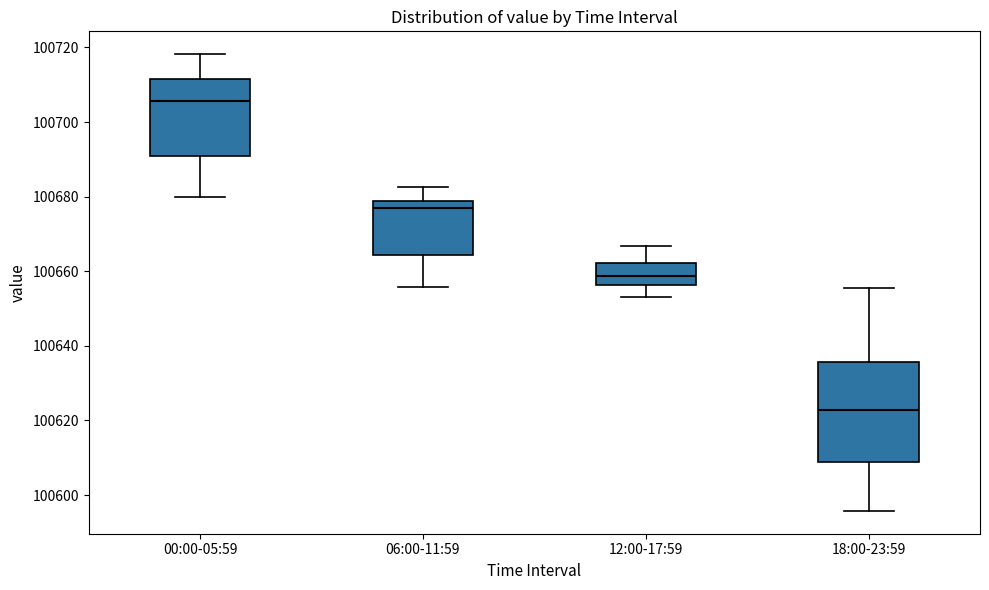

Reading left to right, read every box against the y-axis: the position of its median line, the range the box covers, and the ends of its whiskers. The values are not printed on the chart, so give them approximately, as read against the axis.

00:00-05:59: median 100706, box 100690 to 100712, whiskers 100680 to 100718
06:00-11:59: median 100678 (just below the box's upper edge), box 100664 to 100678, whiskers 100656 to 100682
12:00-17:59: median 100658, box 100656 to 100662, whiskers 100654 to 100666
18:00-23:59: median 100622, box 100608 to 100636, whiskers 100596 to 100656